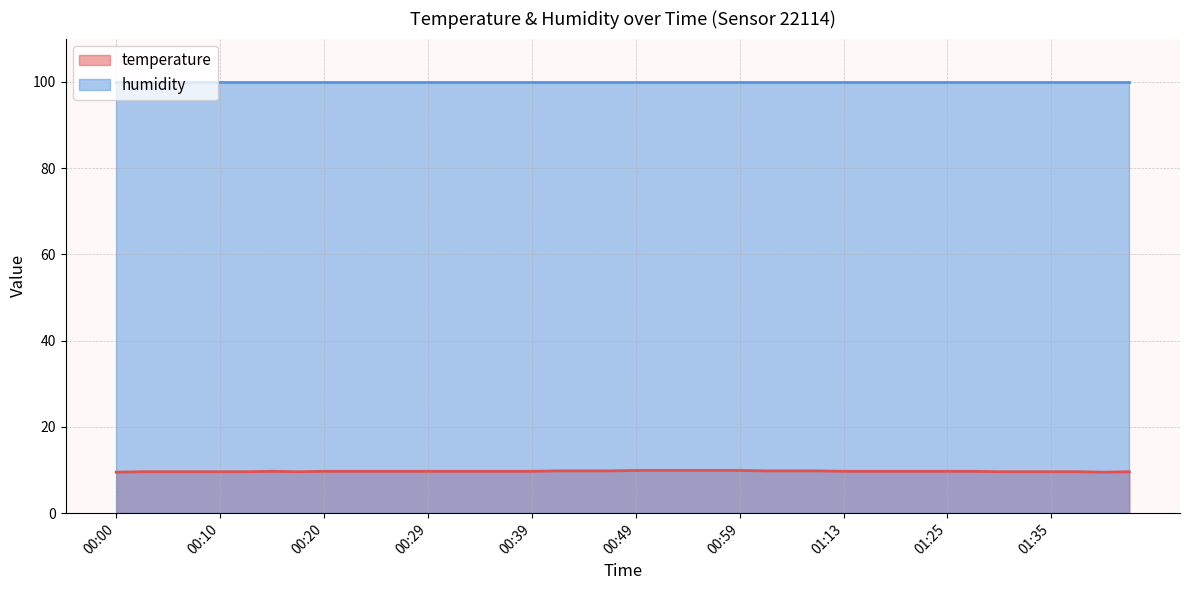

What is the difference between the values at 01:25 and 01:01?

0.1